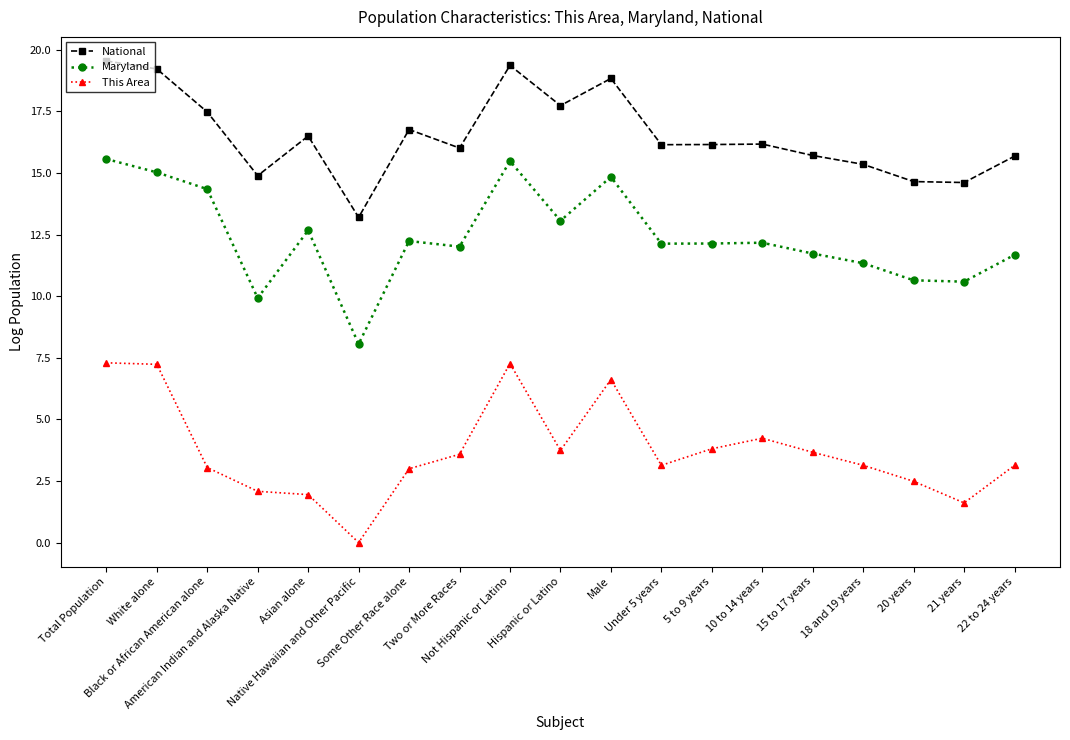

Which category has the lowest value across all series?

Native Hawaiian and Other Pacific